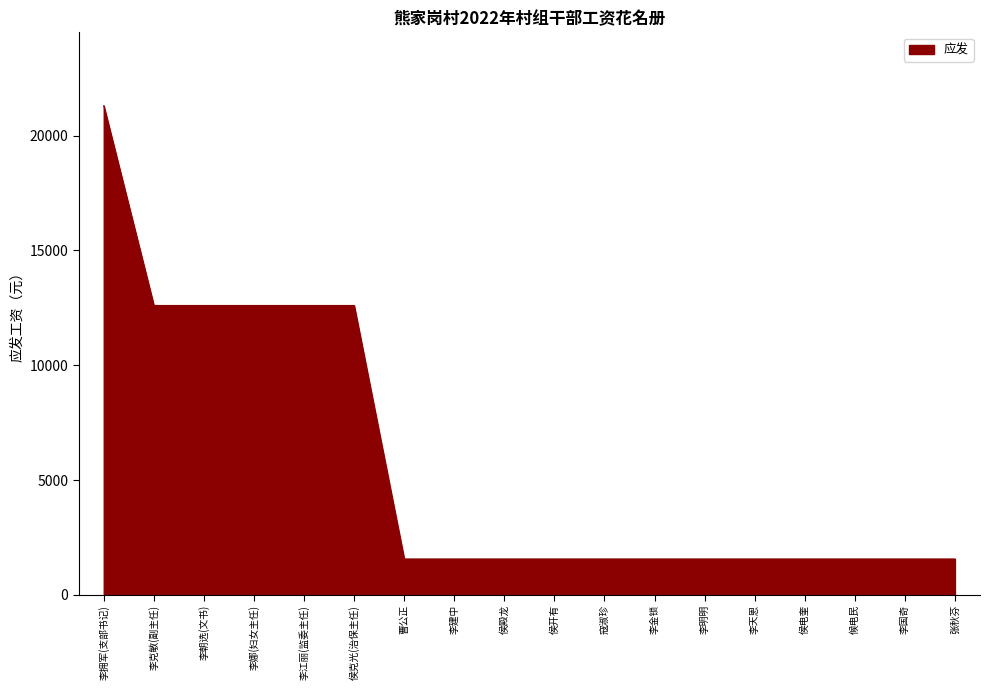

Reading left to right, what are all the values shown in this chart?

李拥军(支部书记)=21300	李克敏(副主任)=12600	李朝选(文书)=12600	李娜(妇女主任)=12600	李江丽(监委主任)=12600	侯克光(治保主任)=12600	曹公正=1560	李建中=1560	侯殿龙=1560	侯开有=1560	寇淑珍=1560	李金锁=1560	李明明=1560	李天恩=1560	侯电奎=1560	候电民=1560	李国奇=1560	张秋芬=1560